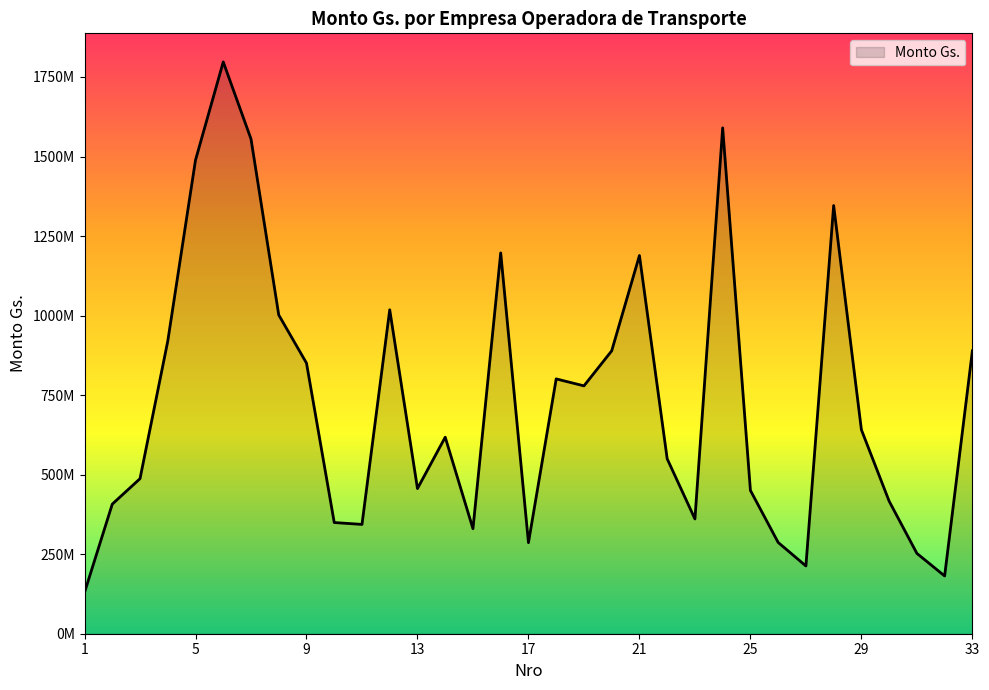

Does the chart display data point markers on the line(s)?

No